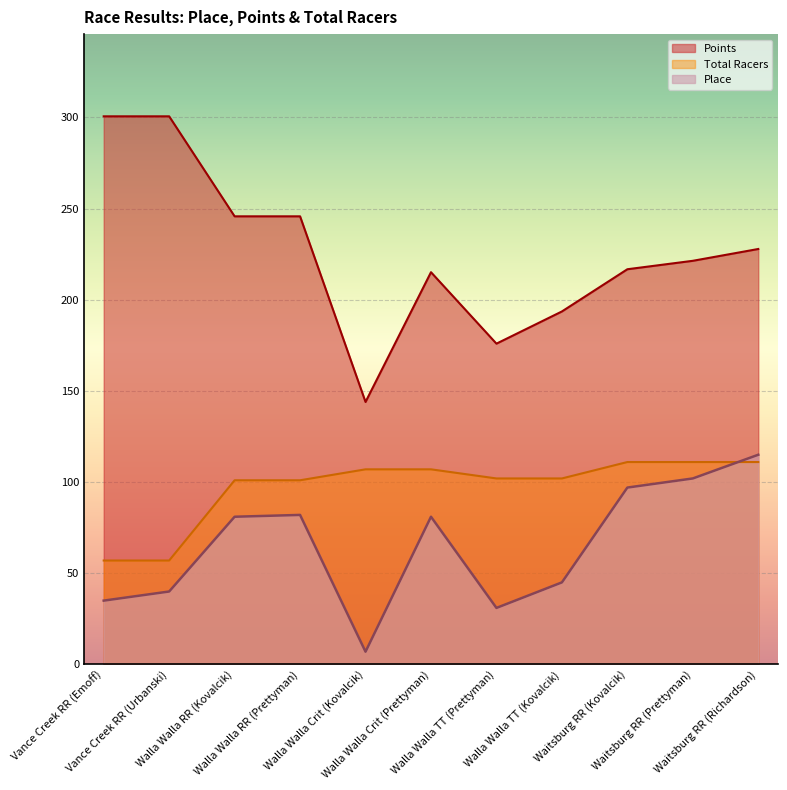

What is the difference between the Total Racers values at Walla Walla RR (Prettyman) and Vance Creek RR (Urbanski)?

44.0